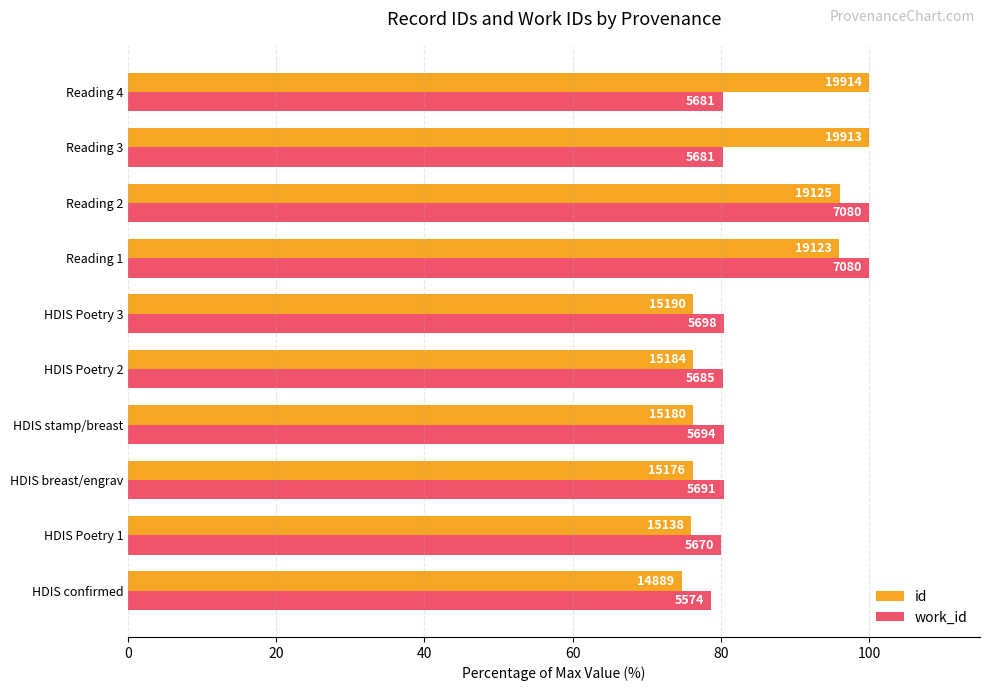

List the series in order of their overall mean, highest first.

id, work_id